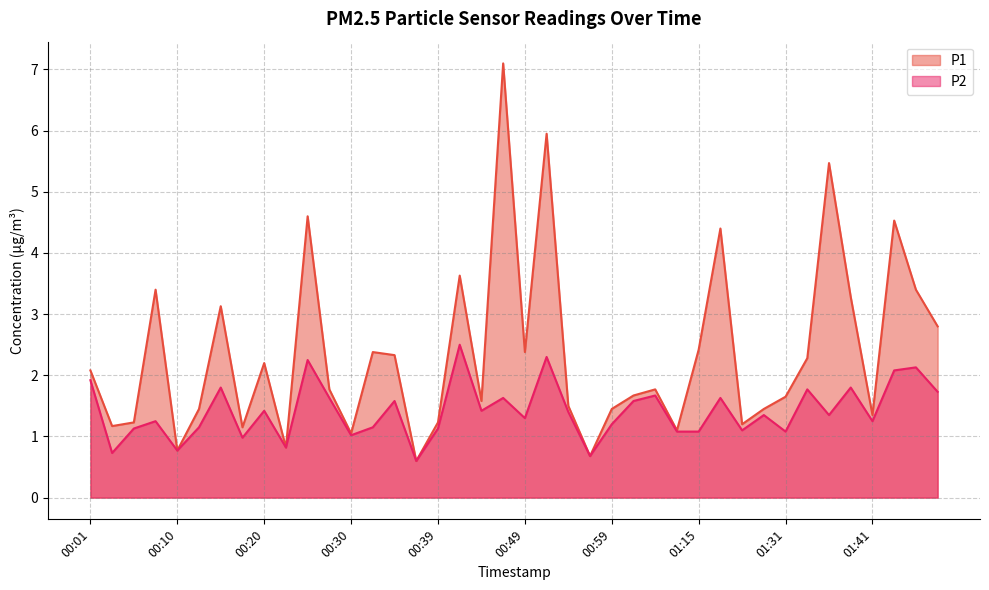

What is the difference between the second highest and minimum values in the P1 series?

5.4